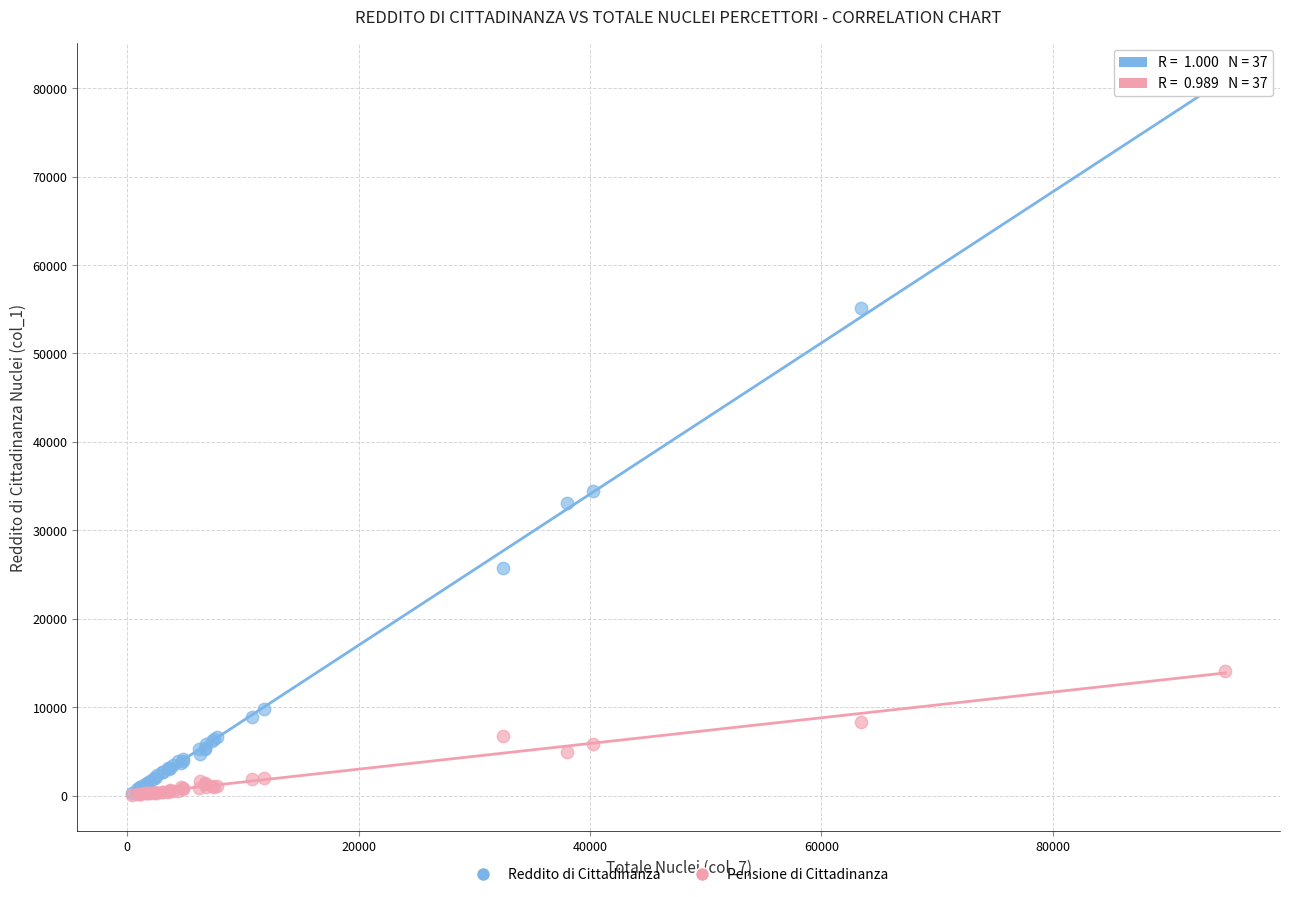

Across all series, what Y value is closest to 40425?

34433